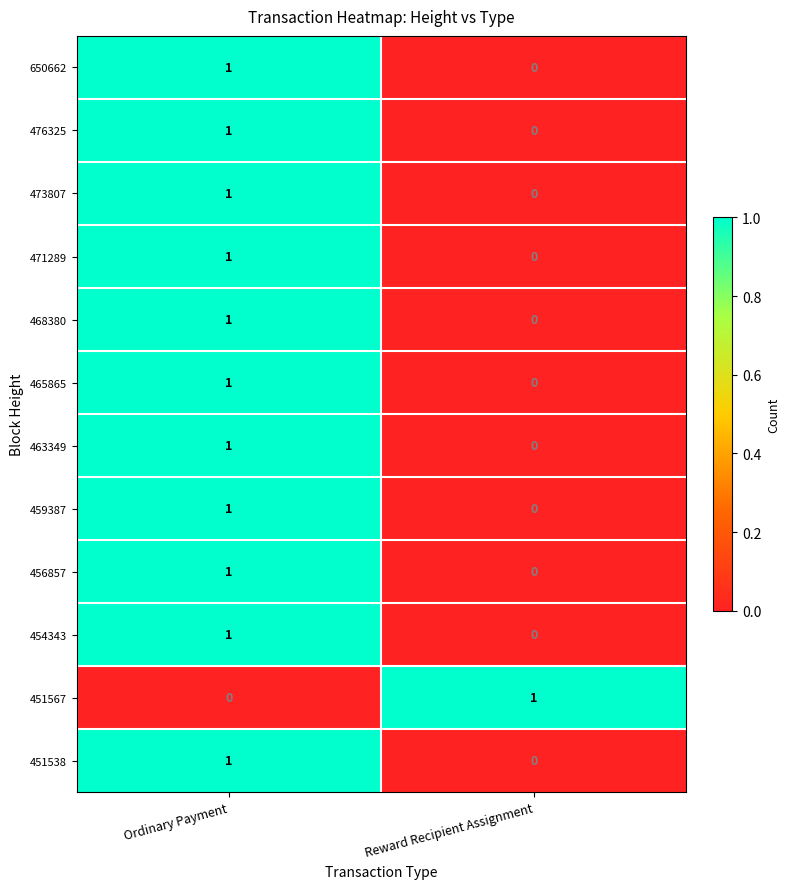

Which category has the lowest value in the 459387 series?

Reward Recipient Assignment